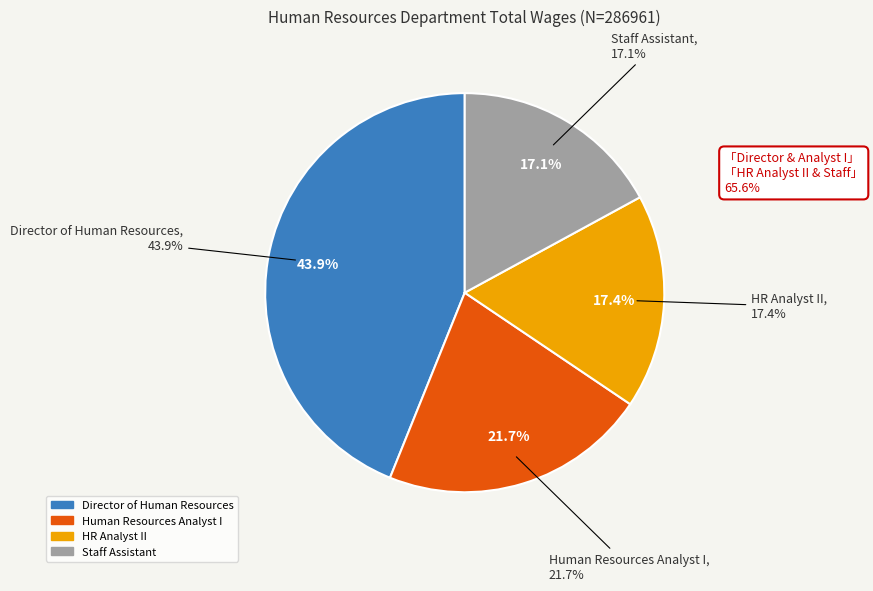

Count the number of slices in the pie.

4